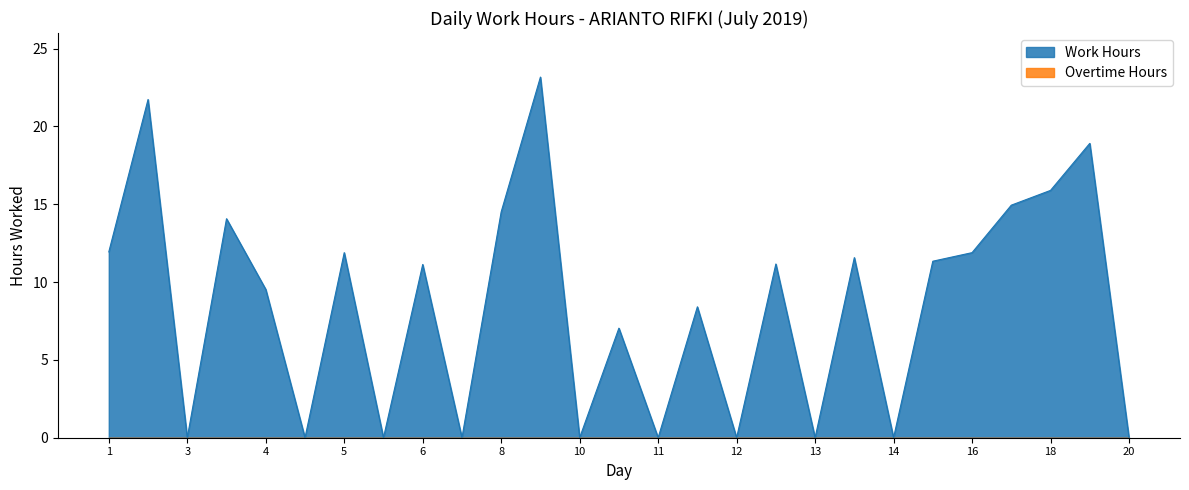

Which series has the largest range (max minus min)?

Work Hours